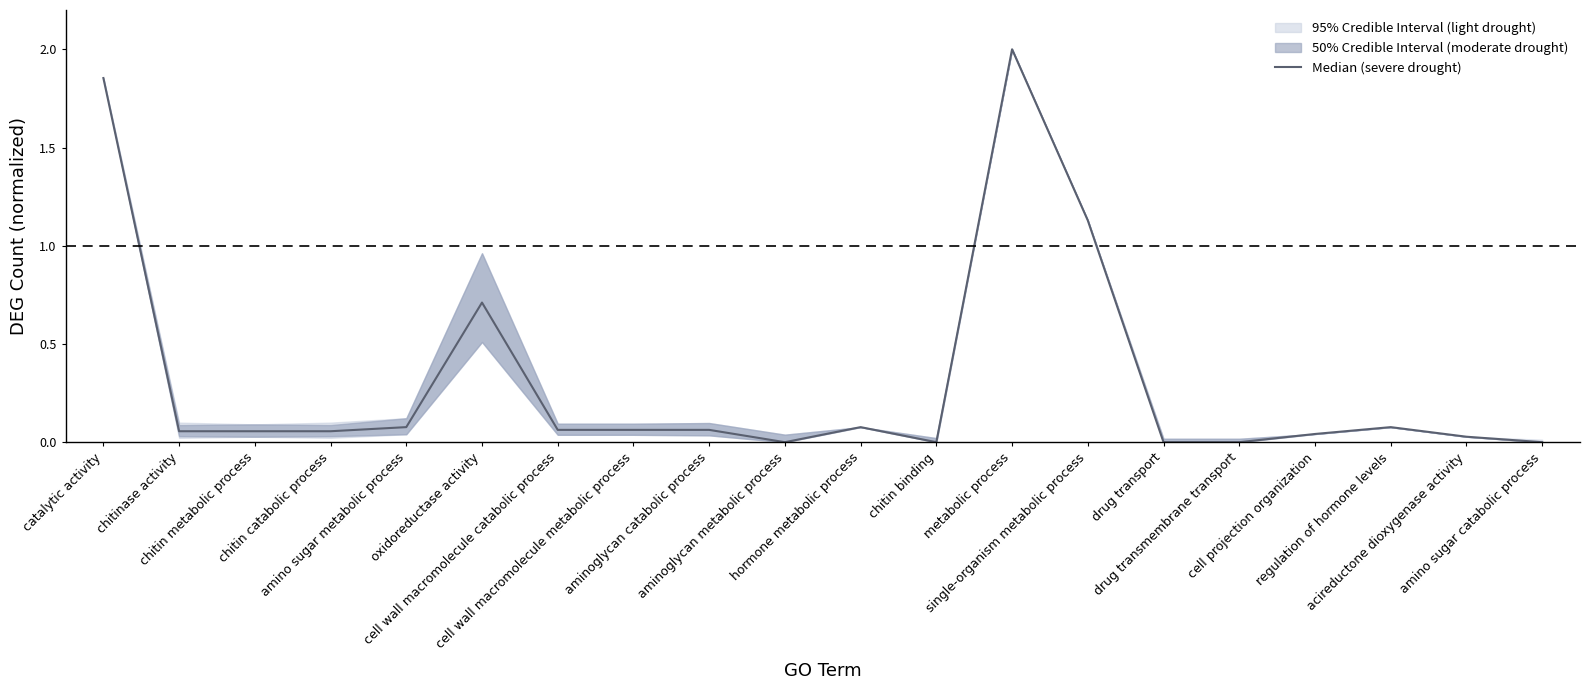

Does the chart display data point markers on the line(s)?

No